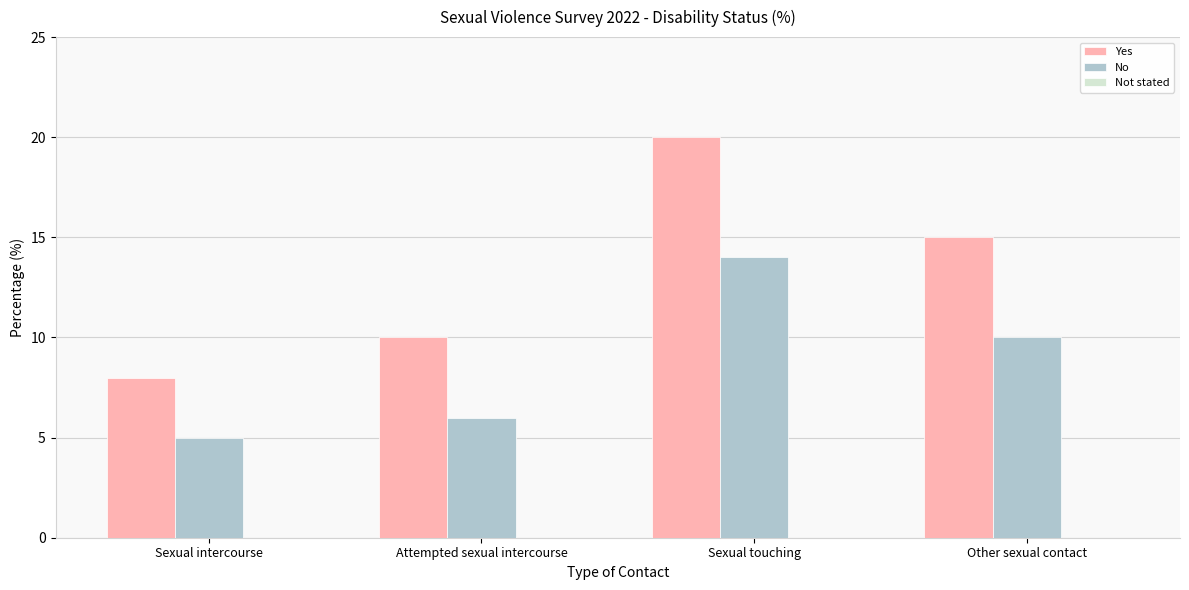

What is the sum of all No values?

35